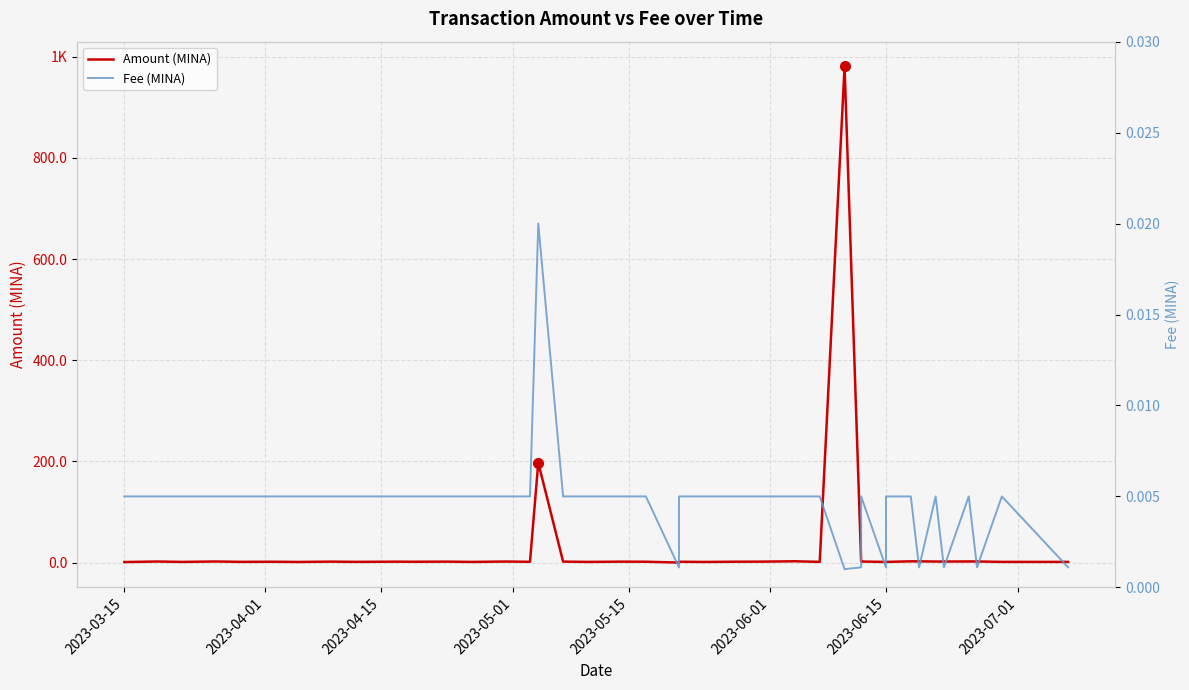

Reading right to left, what are all the values shown in this chart?

Amount (MINA): 1.3	1.3	2.1	2.1	2.0	2.0	2.4	2.4	1.3	1.3	2.0	2.0	980.6	1.3	2.5	1.8	1.6	1.2	1.6	0.0	1.6	1.8	1.3	1.8	197.4	1.5	2.0	1.2	1.8	1.6	1.7	1.3	1.8	1.2	1.6	1.4	2.1	1.2	2.0	1.0
Fee (MINA): 0.0	0.0	0.0	0.0	0.0	0.0	0.0	0.0	0.0	0.0	0.0	0.0	0.0	0.0	0.0	0.0	0.0	0.0	0.0	0.0	0.0	0.0	0.0	0.0	0.0	0.0	0.0	0.0	0.0	0.0	0.0	0.0	0.0	0.0	0.0	0.0	0.0	0.0	0.0	0.0